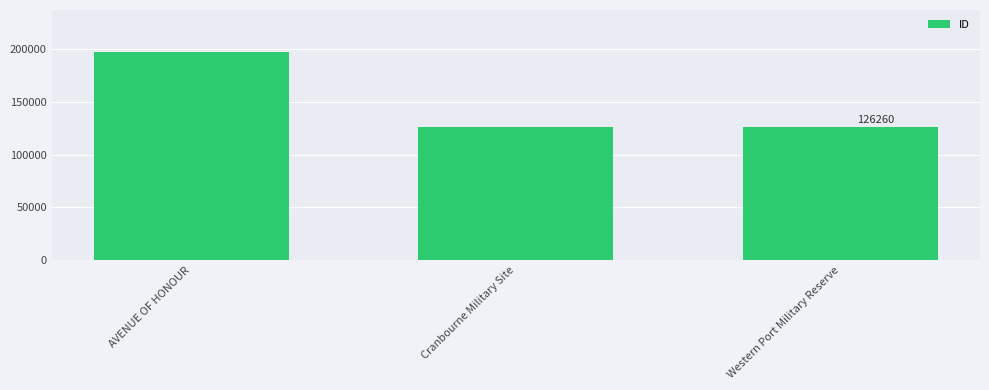

What is the label of the 3rd bar from the right?

AVENUE OF HONOUR